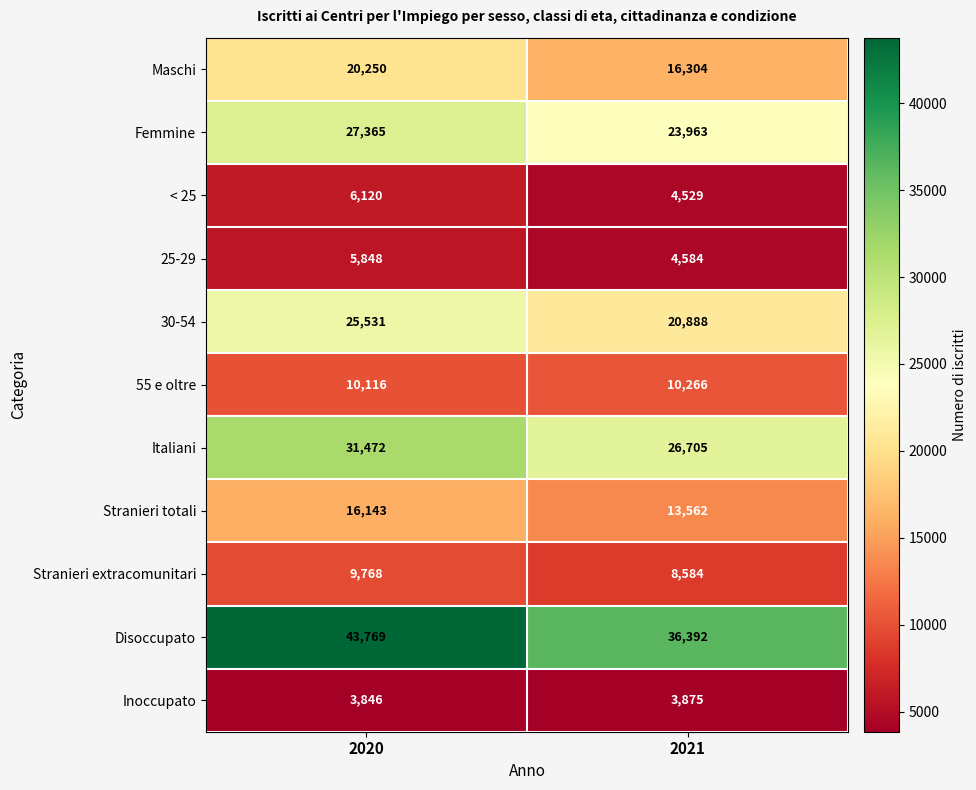

Reading left to right, list all the values displayed in this chart.

Maschi: 2020=20250	2021=16304
Femmine: 2020=27365	2021=23963
< 25: 2020=6120	2021=4529
25-29: 2020=5848	2021=4584
30-54: 2020=25531	2021=20888
55 e oltre: 2020=10116	2021=10266
Italiani: 2020=31472	2021=26705
Stranieri totali: 2020=16143	2021=13562
Stranieri extracomunitari: 2020=9768	2021=8584
Disoccupato: 2020=43769	2021=36392
Inoccupato: 2020=3846	2021=3875